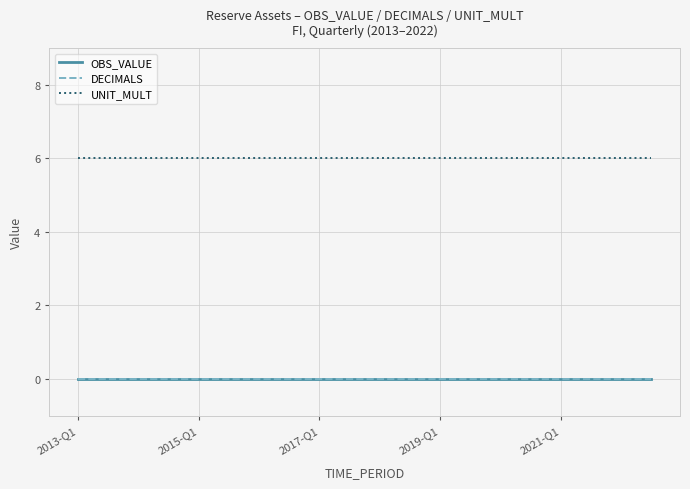

Does the chart have visible grid lines?

Yes